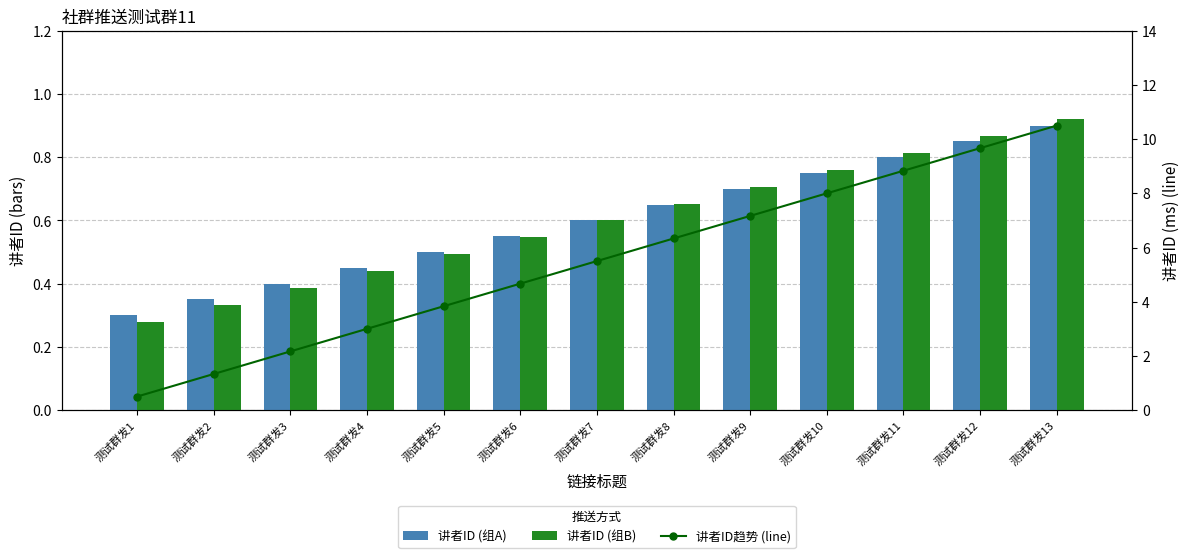

Which series has the widest spread of values?

讲者ID趋势 (line)